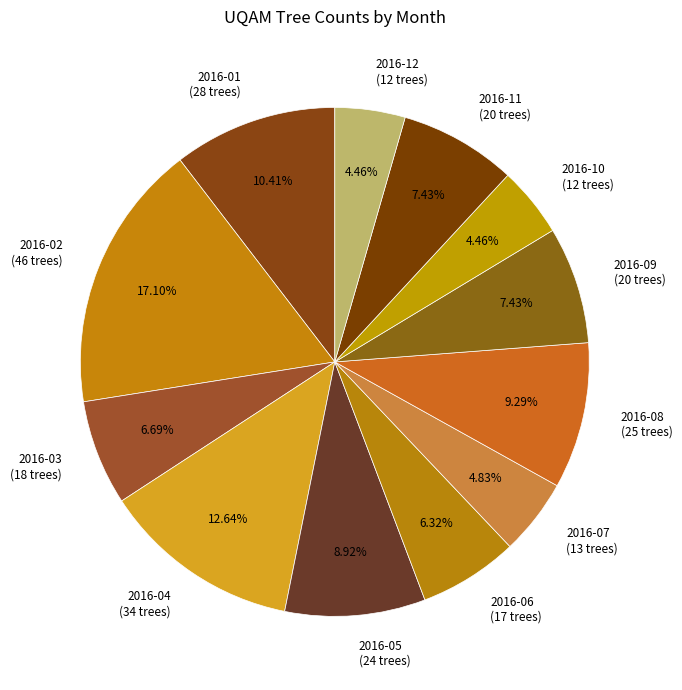

To the nearest percent, what is the average slice percentage?

8%